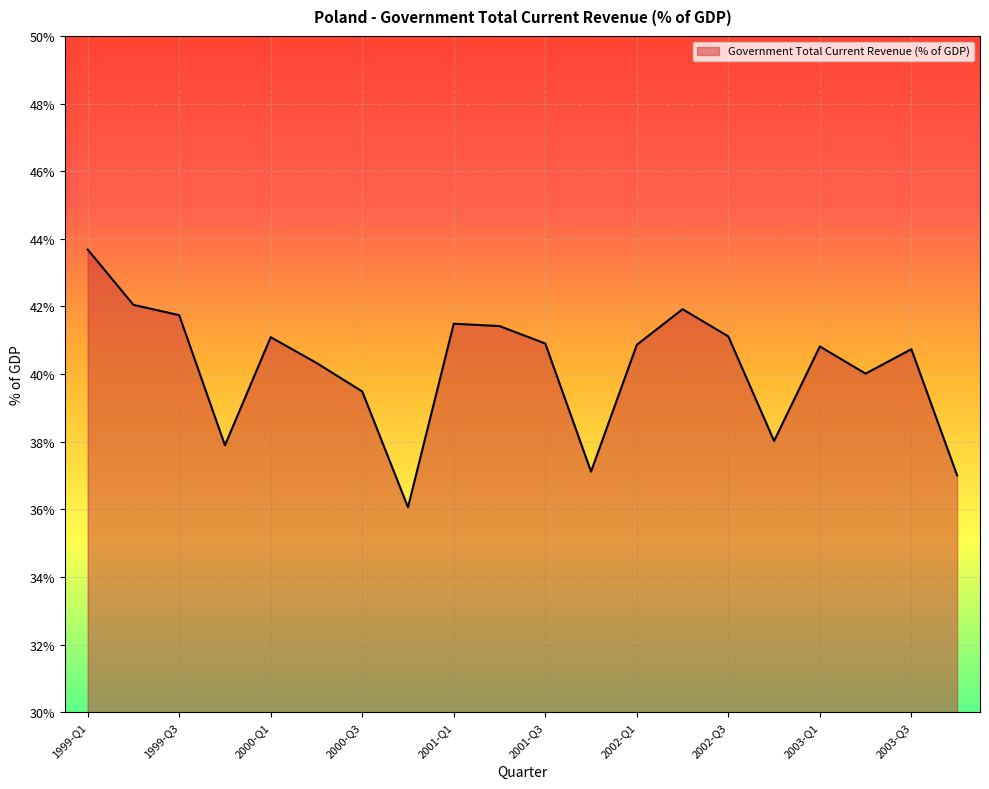

What is the greatest value displayed?

43.7